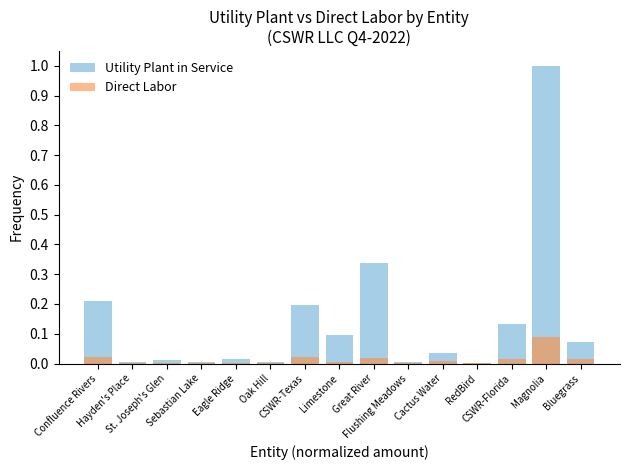

At which category is the sum across all series the highest?

Magnolia